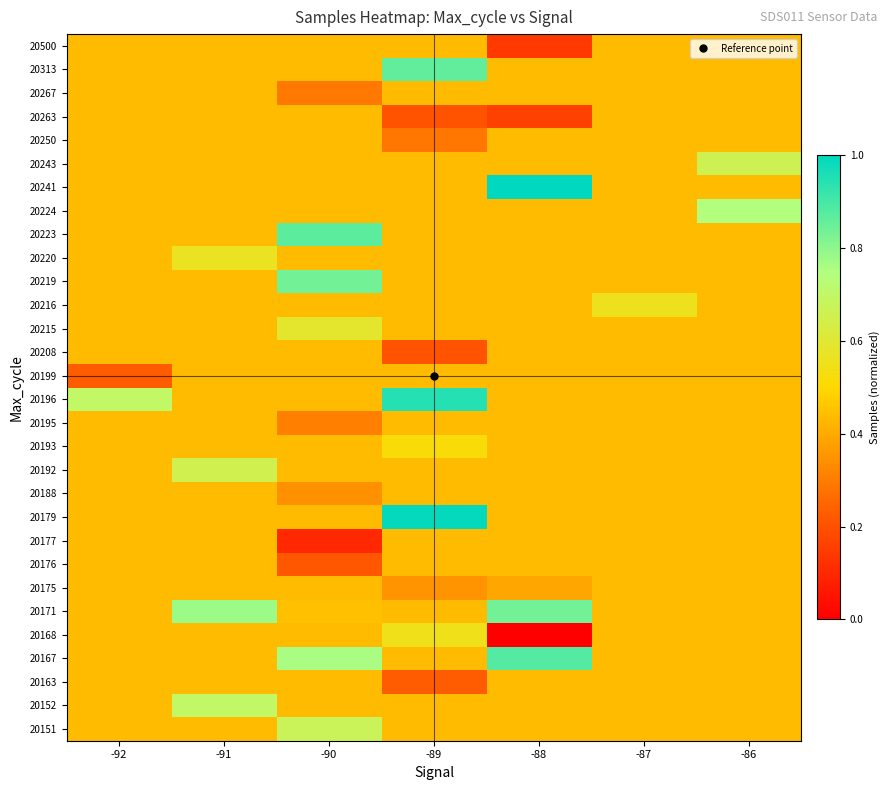

What is the total value across all series at -88?

13.5